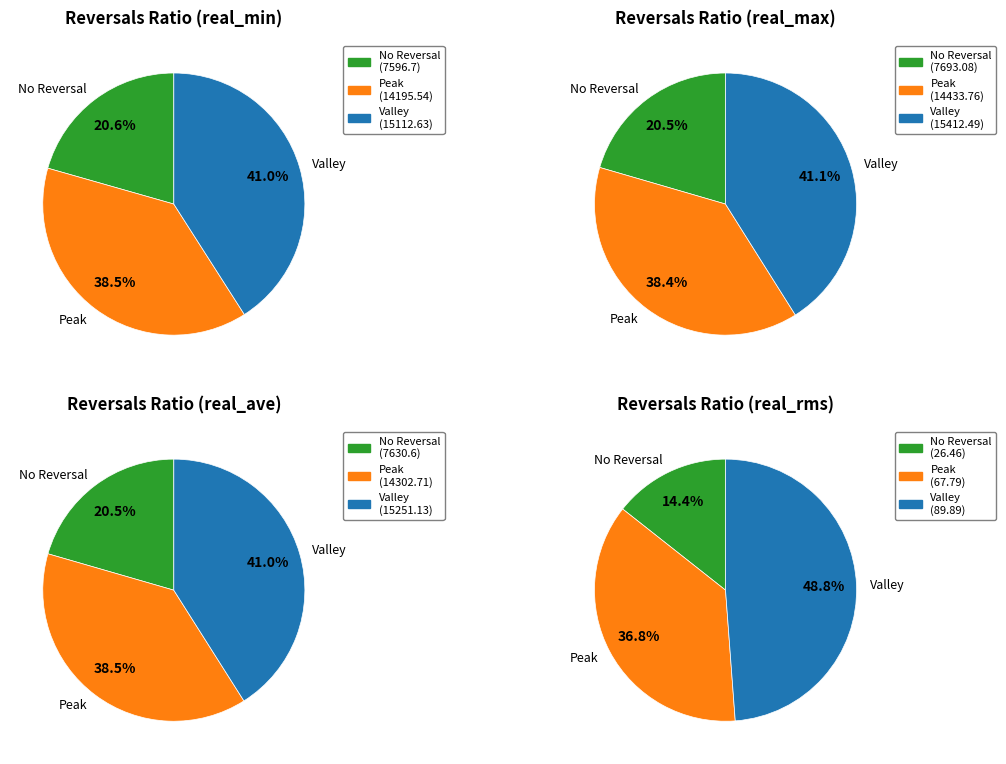

How many slices are in this pie chart?

12